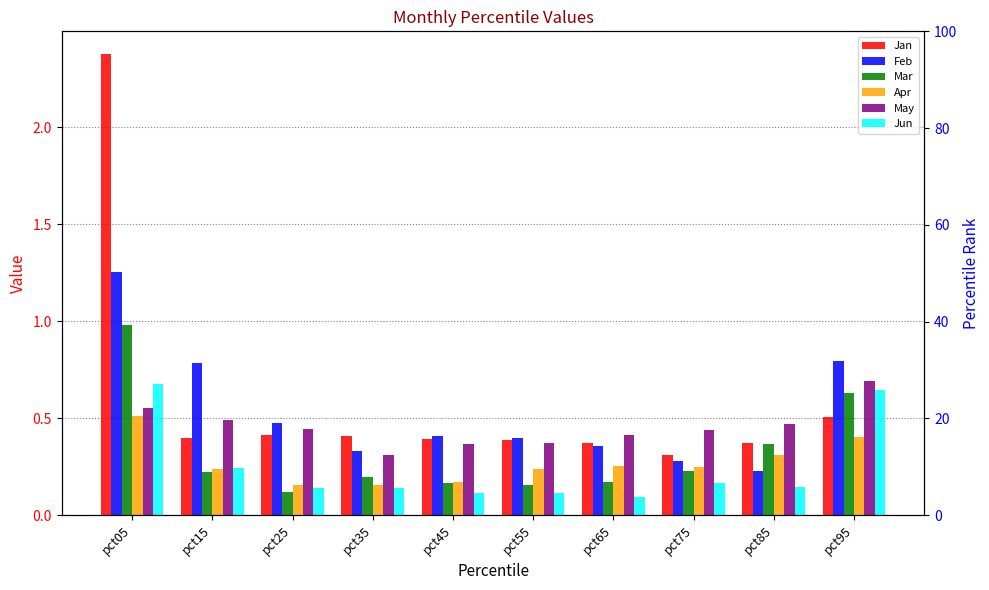

What is the smallest value displayed?

0.1